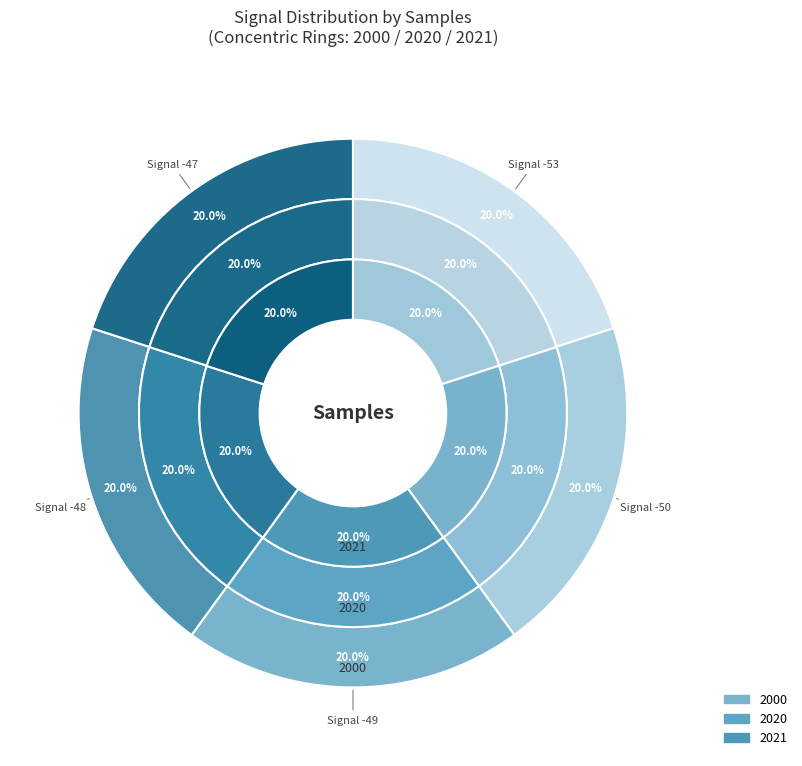

The -50 slice represents 20% of the pie. True or false?

True